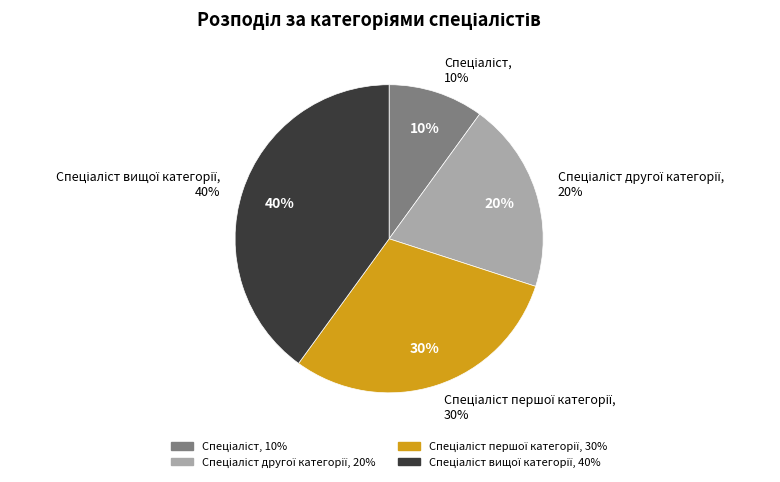

What is the smallest slice in the pie chart?

Спеціаліст